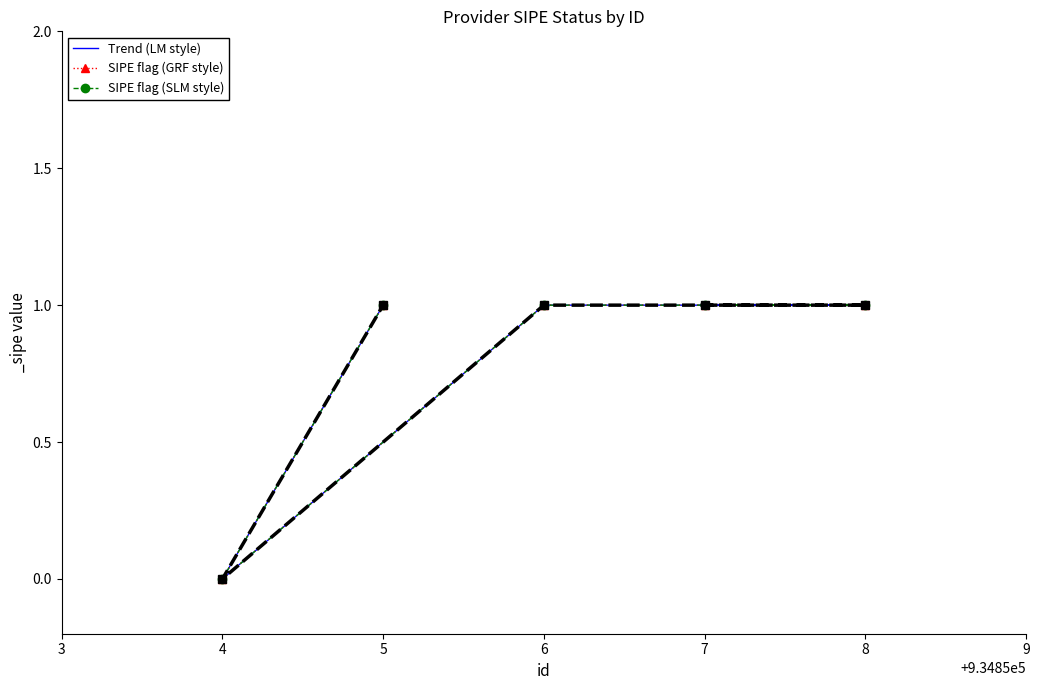

How many data points does each series have?

5